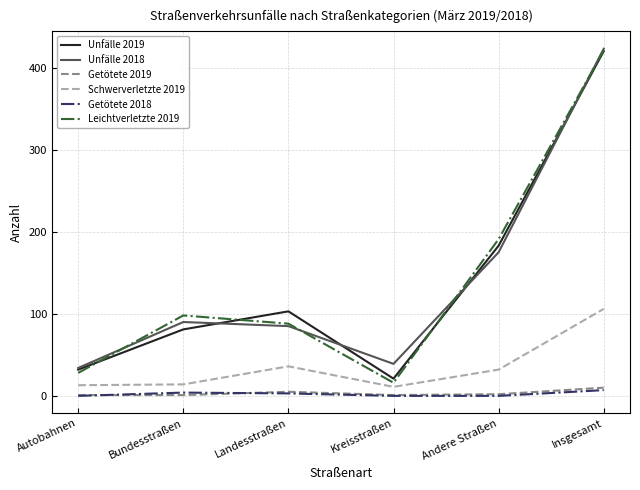

The value of Leichtverletzte 2019 at Insgesamt is 257. True or false?

False